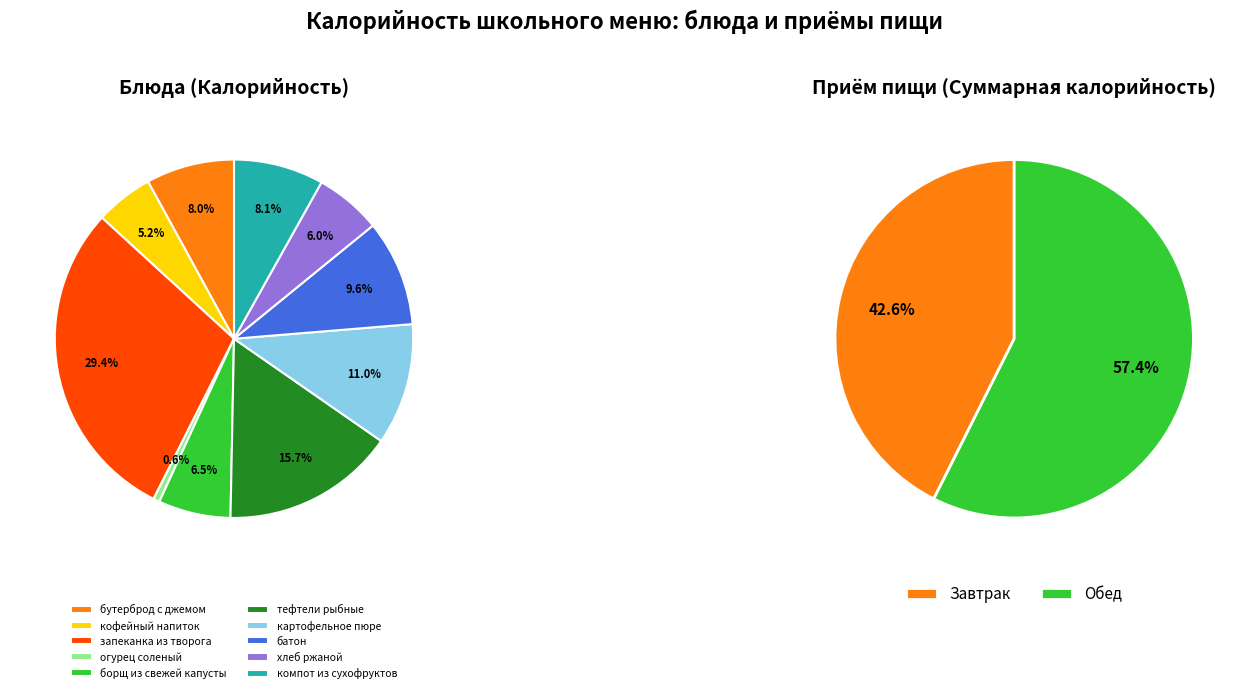

To the nearest percent, what is the difference between the largest and smallest slice percentages?

29%